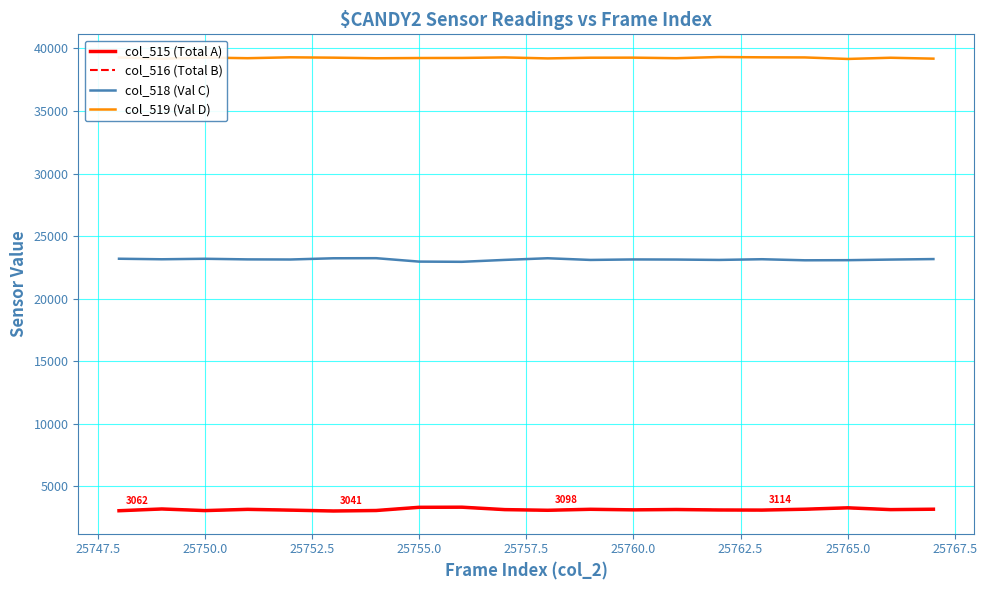

What is the minimum value for col_515 (Total A)?

3041